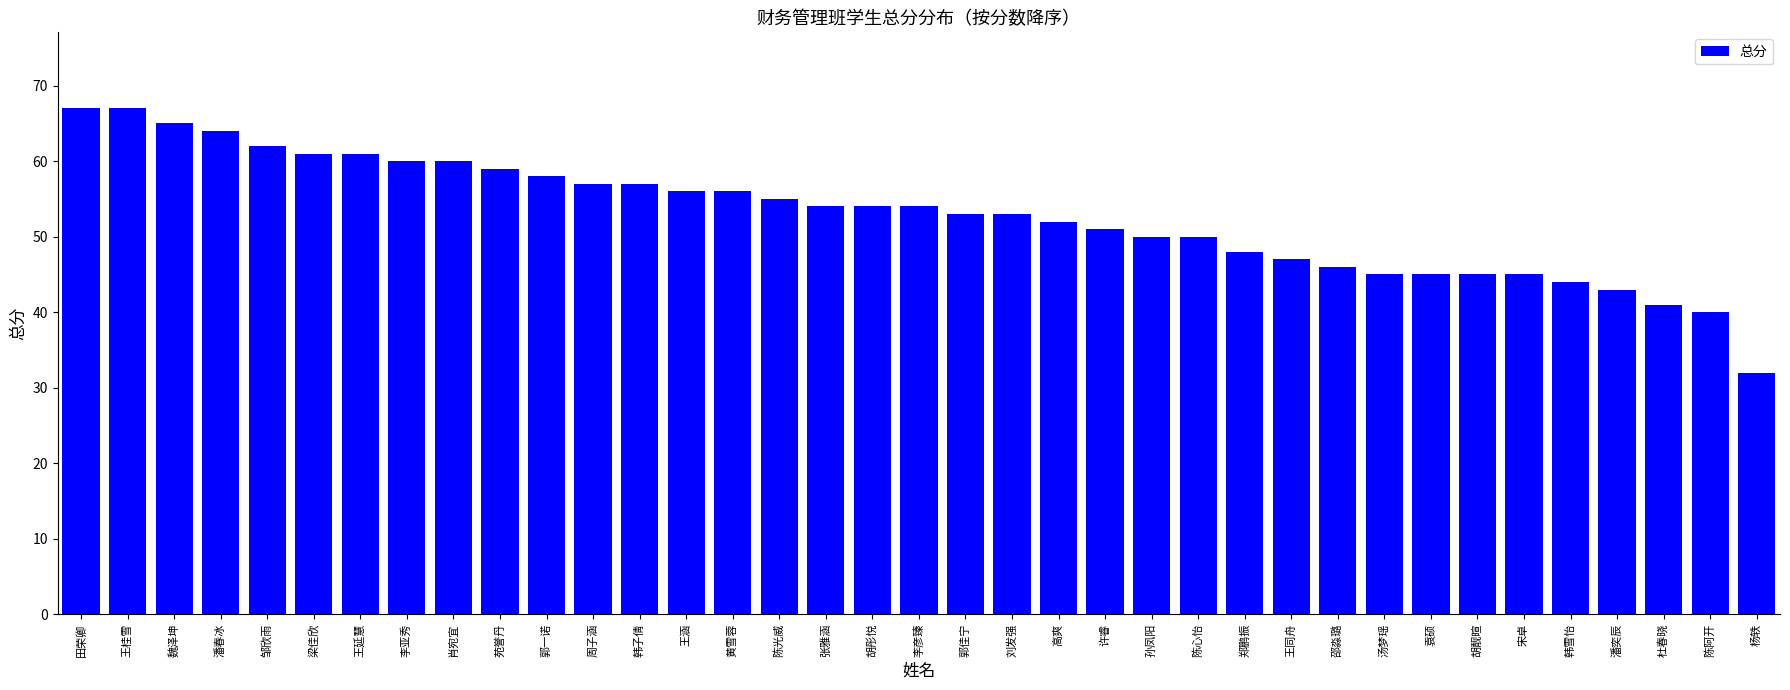

What is the maximum value shown in the chart?

67